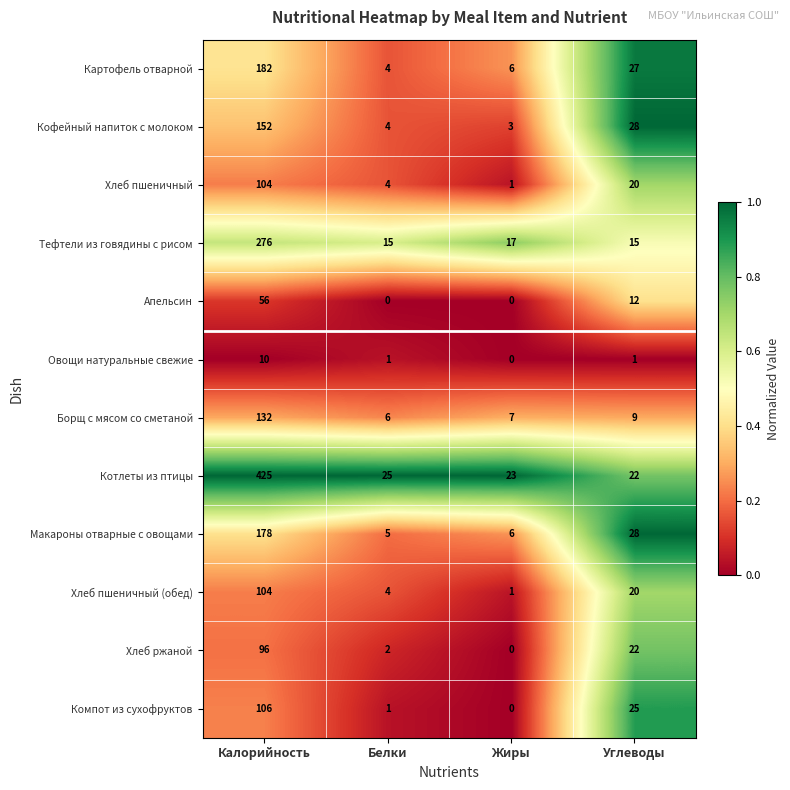

At which category is the sum across all series the highest?

Калорийность